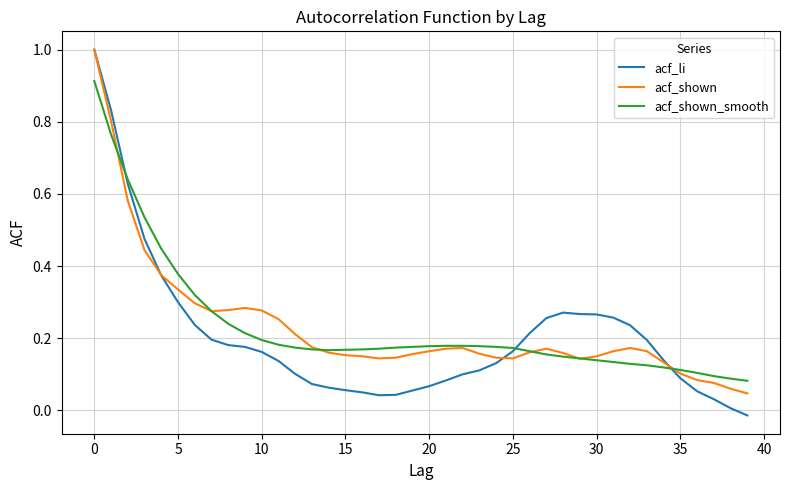

Does the chart have visible grid lines?

Yes